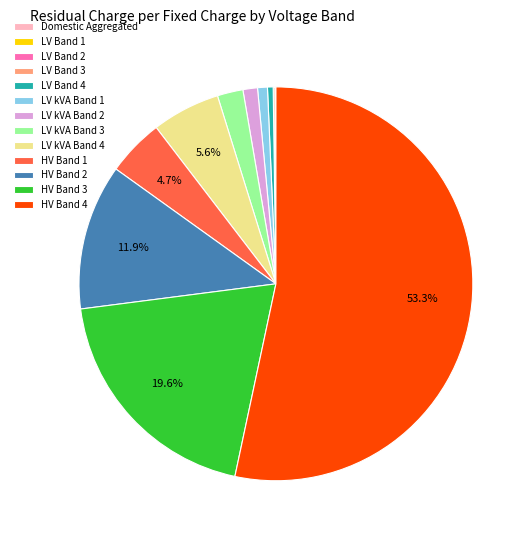

Which slice is the largest?

HV Band 4